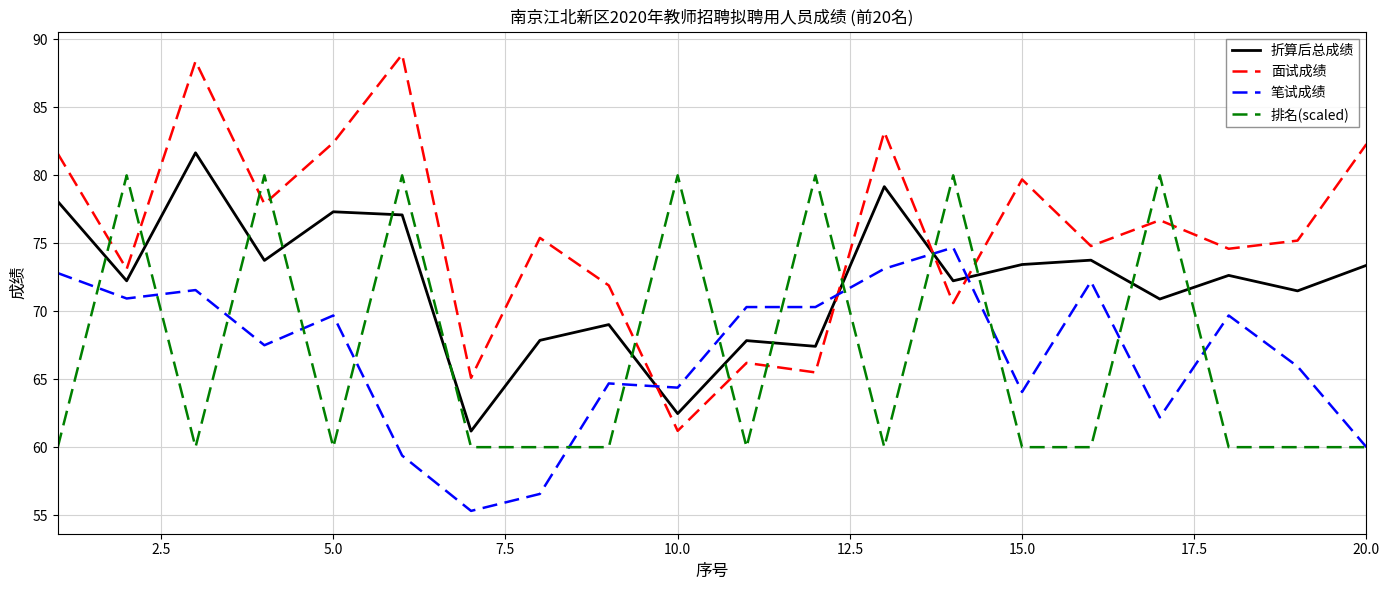

What is the average value of the 折算后总成绩 series?

72.1